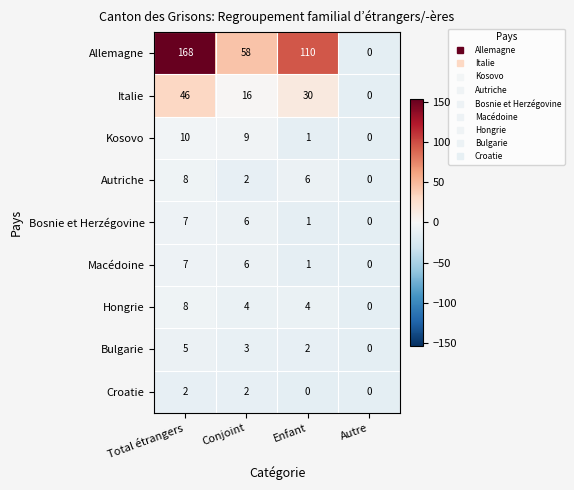

How many categories are shown in the chart?

4